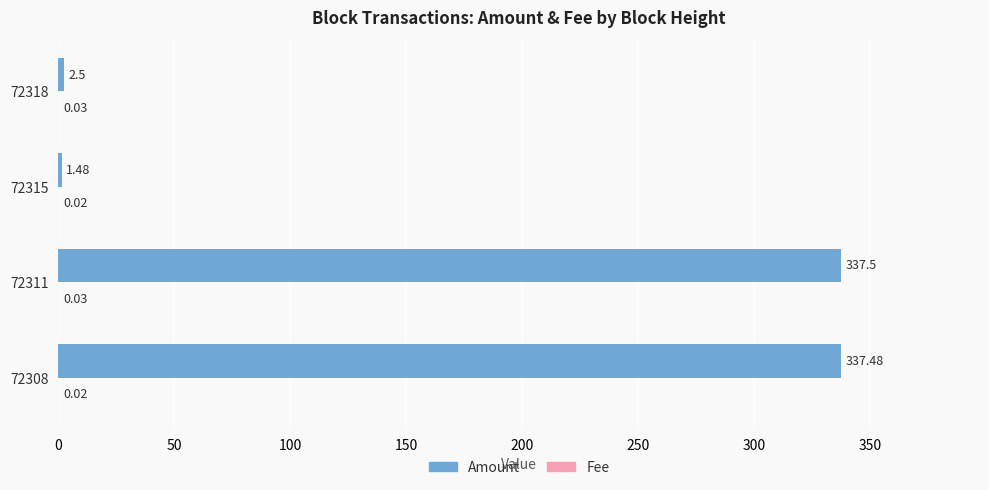

Between 72311 and 72315, which series saw the biggest shift?

Amount